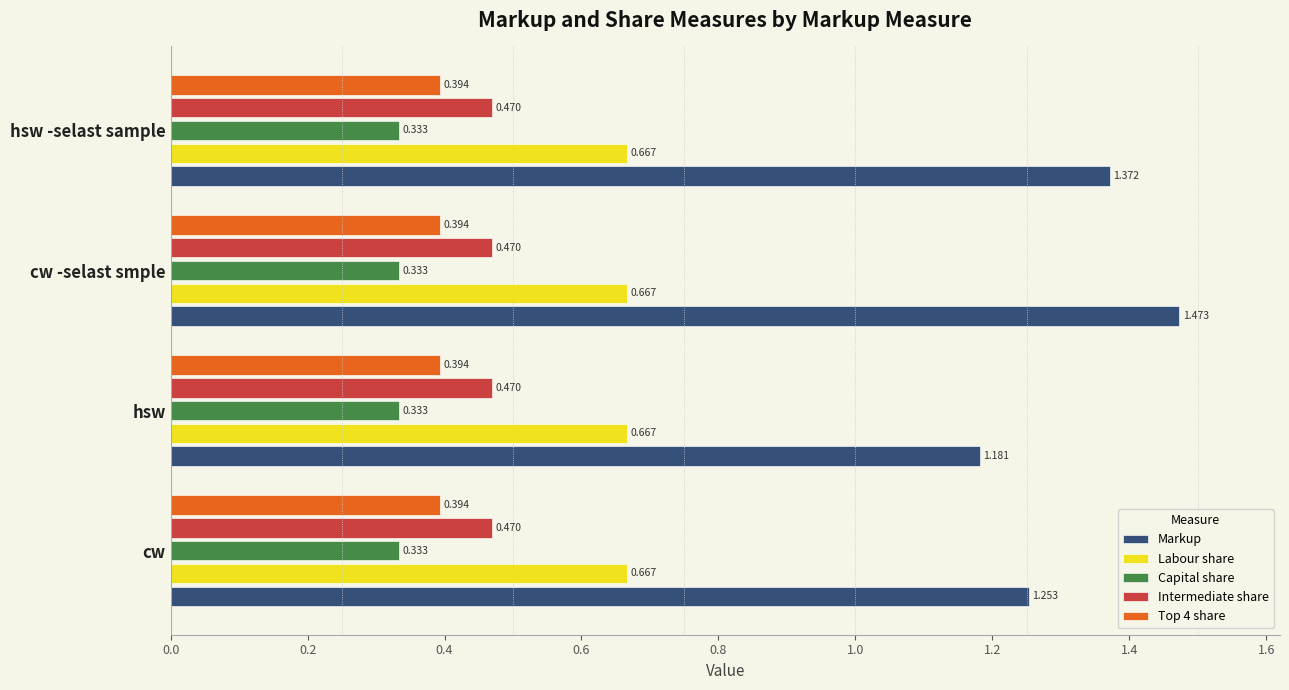

At how many categories does at least one series exceed 0?

4